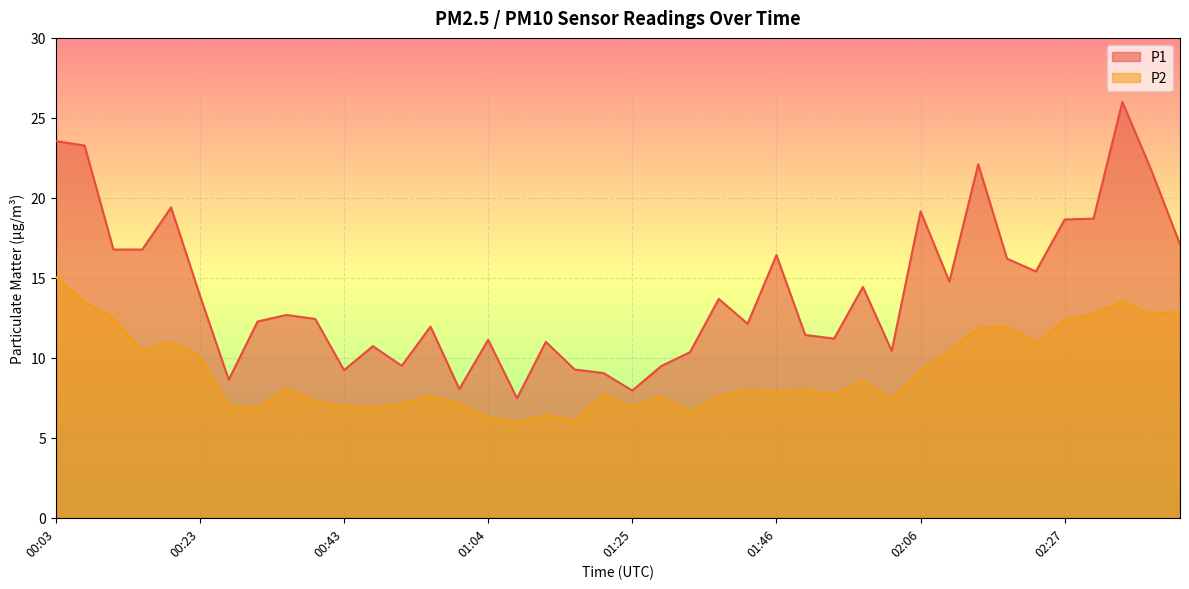

How many lines are shown in the chart?

2